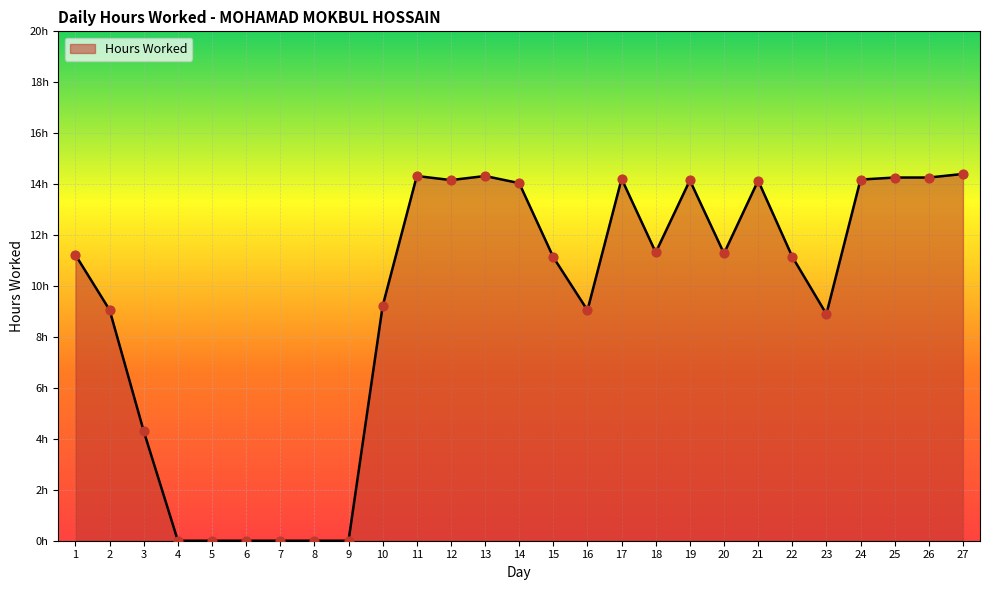

What is the change in value from 7 to 18?

+11.3